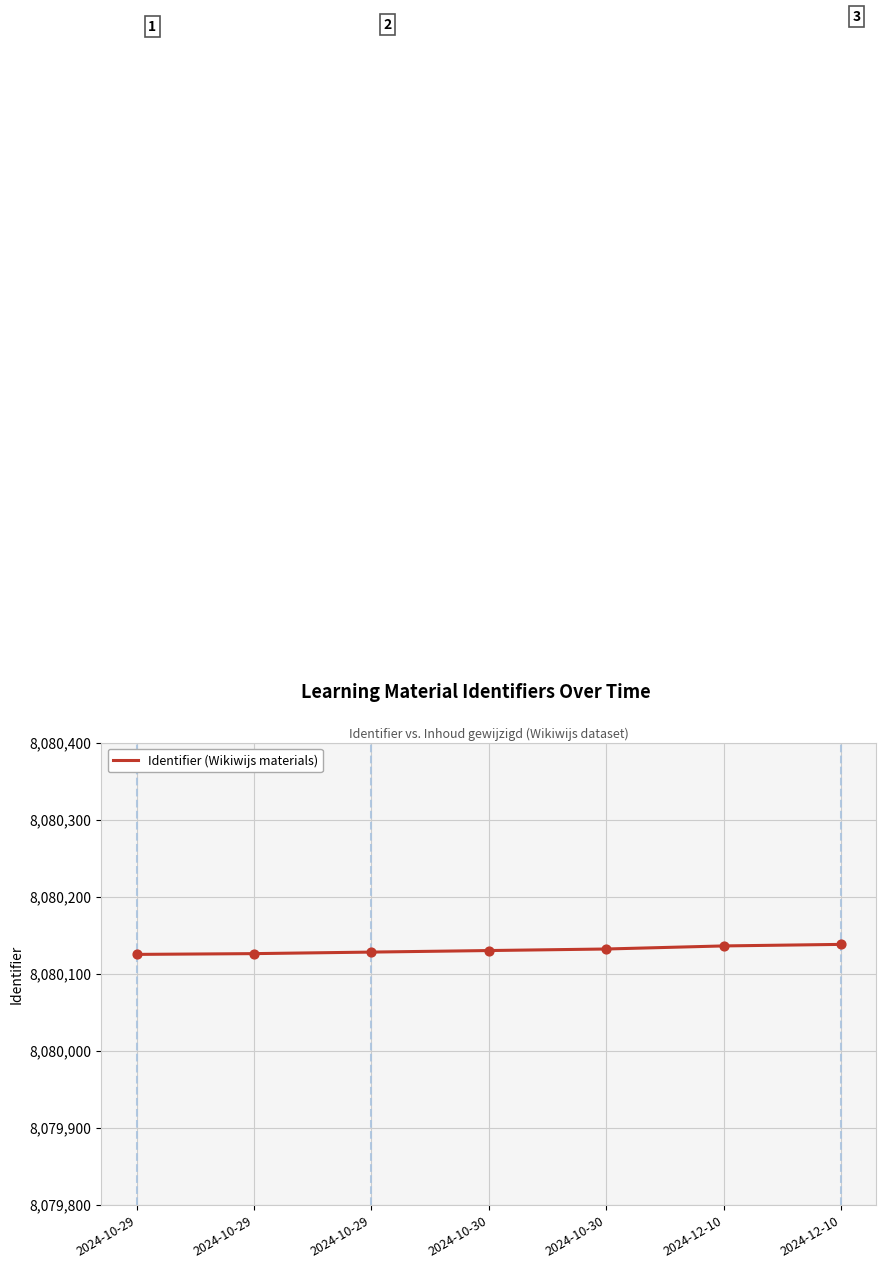

What is the change in value from 2024-10-30 to 2024-10-30?

+2